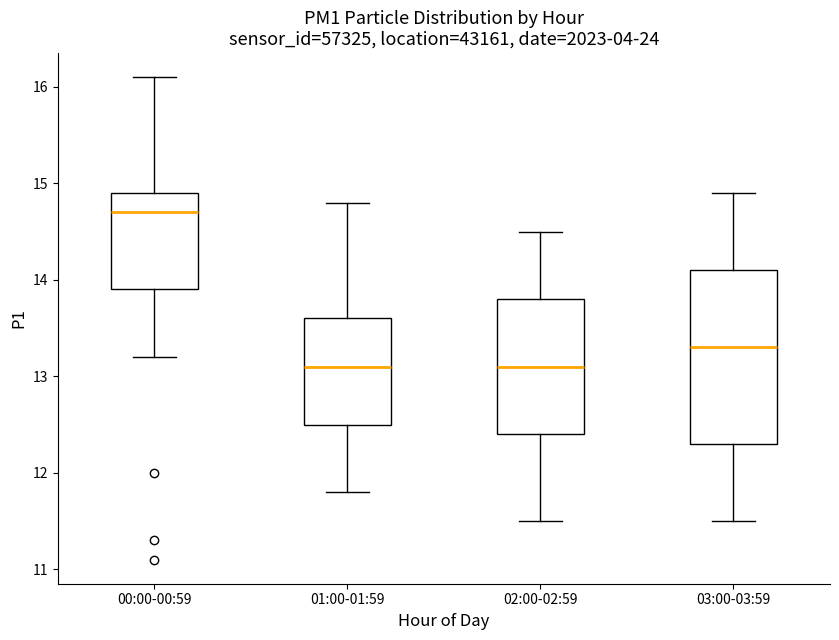

Reading left to right, transcribe this box plot: for each box, give where its median line is, the range the box spans, and where its two whiskers end, as read against the y-axis. The values are not printed on the chart, so give them approximately, as read against the axis.

00:00-00:59: median 14.7, box 13.9 to 14.9, whiskers 13.2 to 16.1
01:00-01:59: median 13.1, box 12.5 to 13.6, whiskers 11.8 to 14.8
02:00-02:59: median 13.1, box 12.4 to 13.8, whiskers 11.5 to 14.5
03:00-03:59: median 13.3, box 12.3 to 14.1, whiskers 11.5 to 14.9